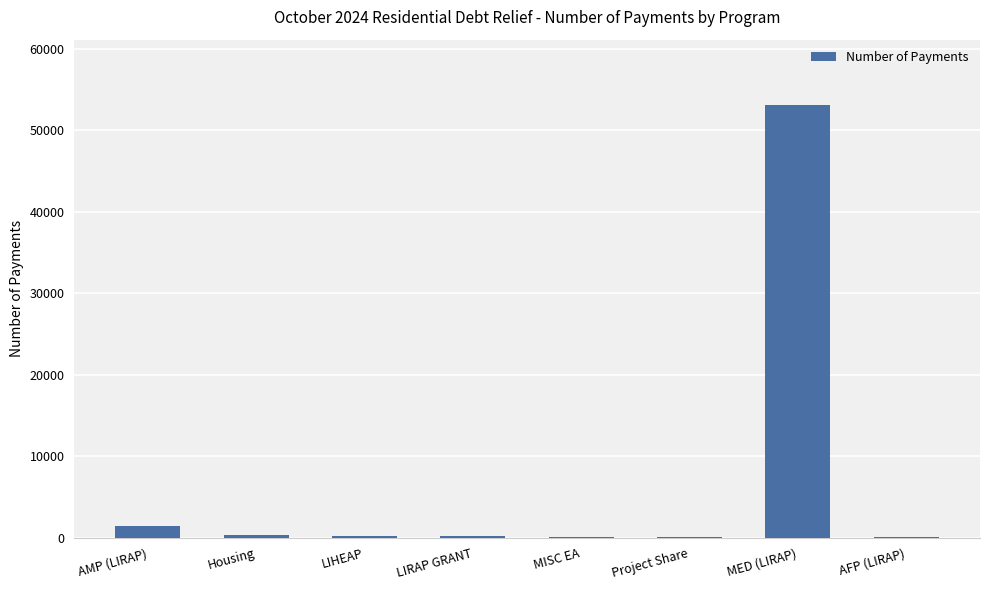

What is the ratio of the value at LIRAP GRANT to the value at Housing?

0.8